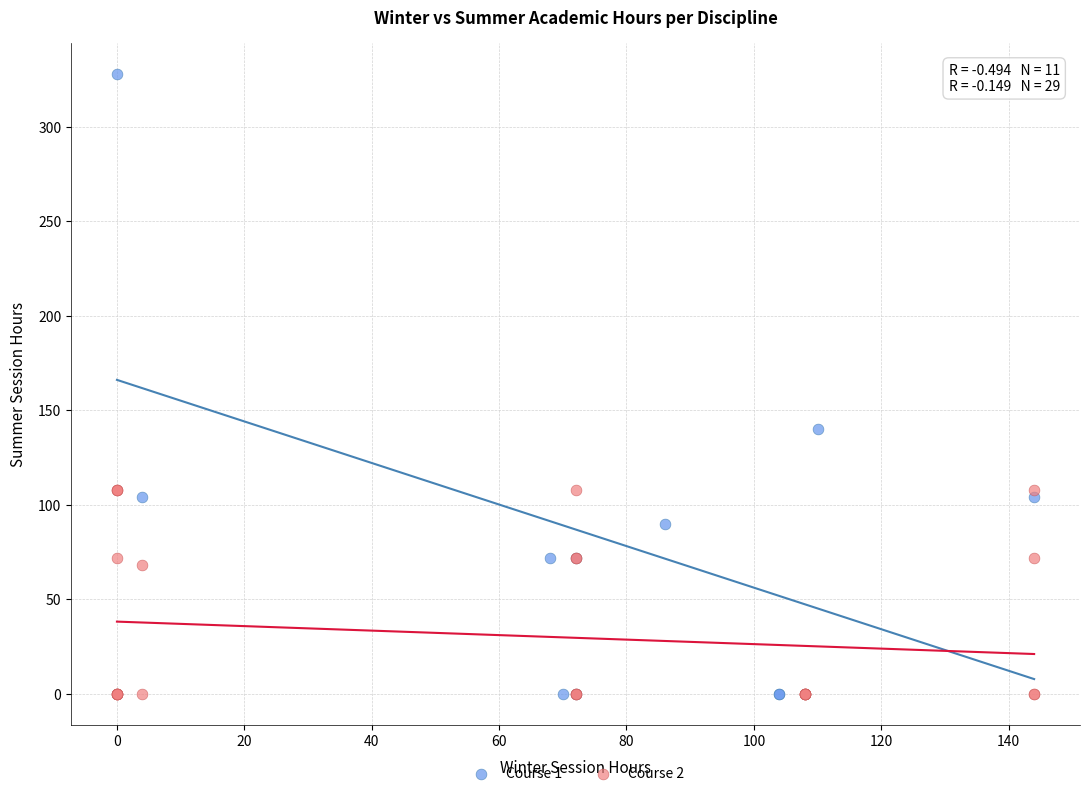

Which series has the largest Y range (max minus min)?

Course 1